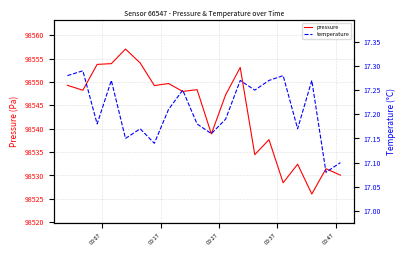

What is the minimum value for pressure?

98526.0